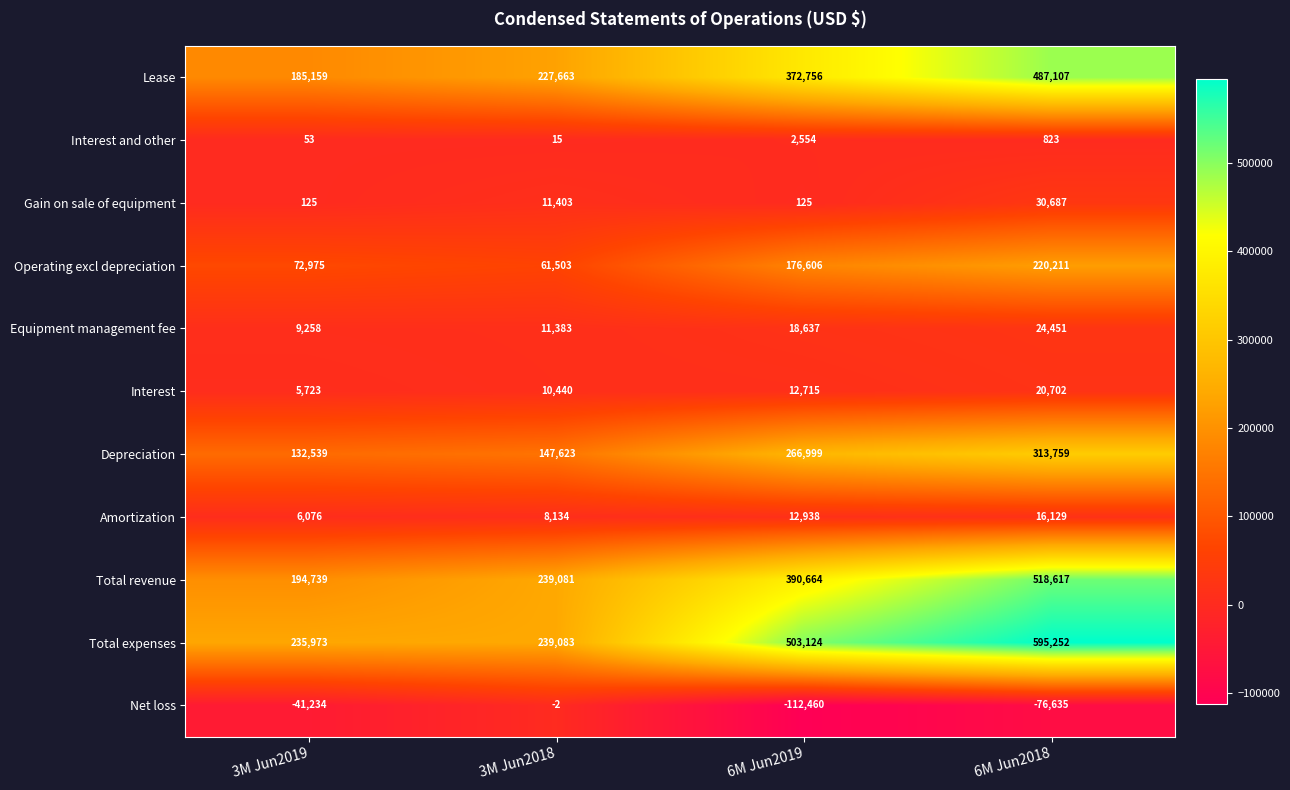

What is the spread (max minus min) of values at 6M Jun2019?

615584